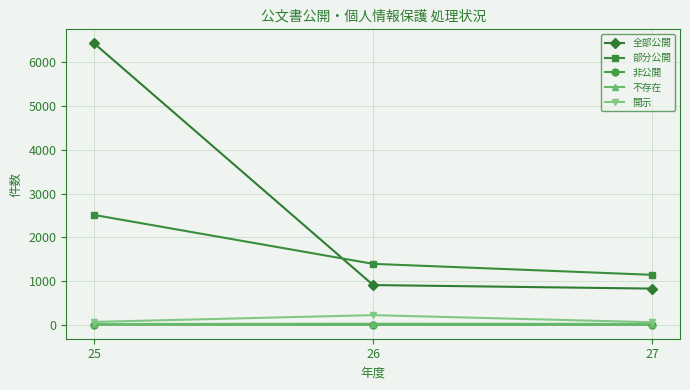

What is the highest value of the 開示 series?

218